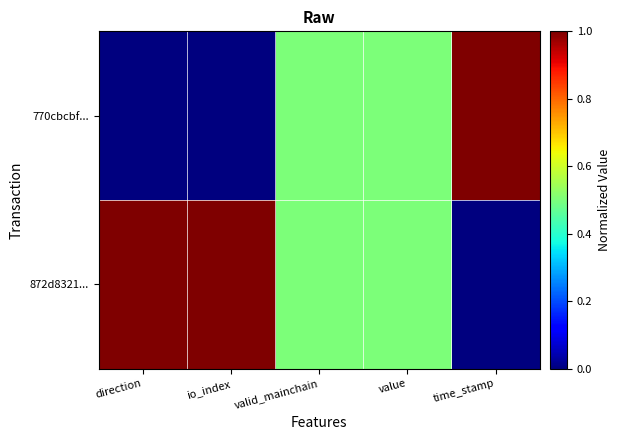

At how many categories does at least one series exceed 0?

5